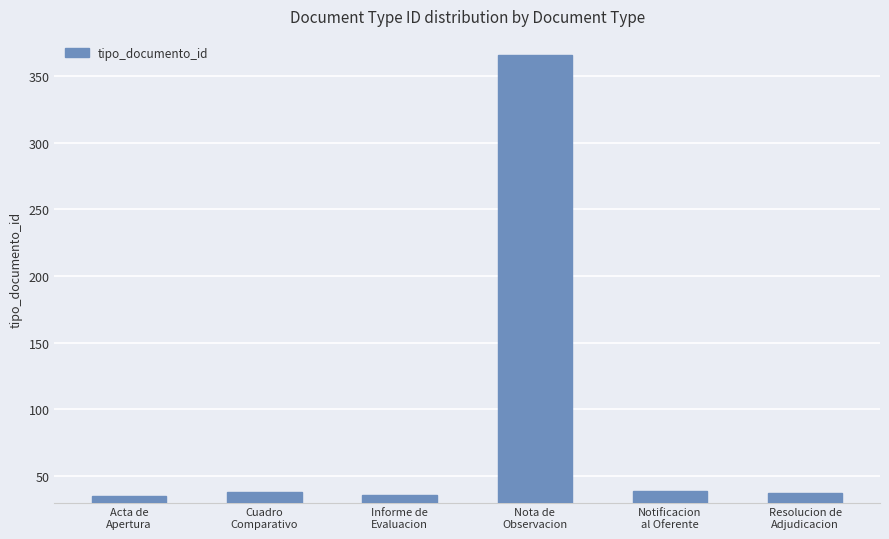

What is the difference between the maximum and minimum values?

331